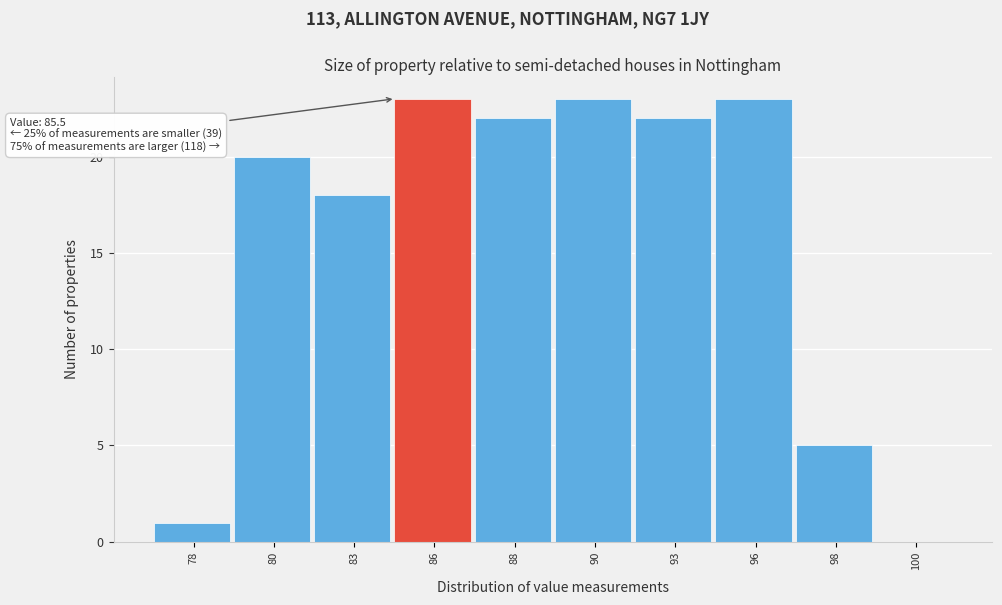

Reading left to right, what are all the values shown in this chart?

78=1	80=20	83=18	86=23	88=22	90=23	93=22	96=23	98=5	100=0